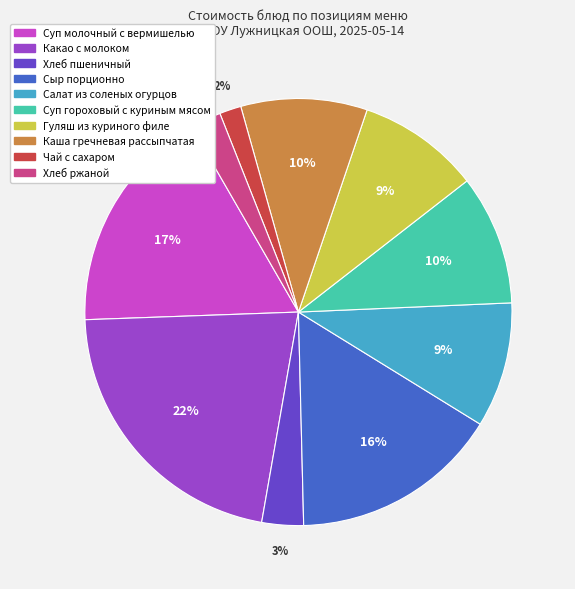

Which has a higher value, Суп гороховый с куриным мясом or Чай с сахаром?

Суп гороховый с куриным мясом